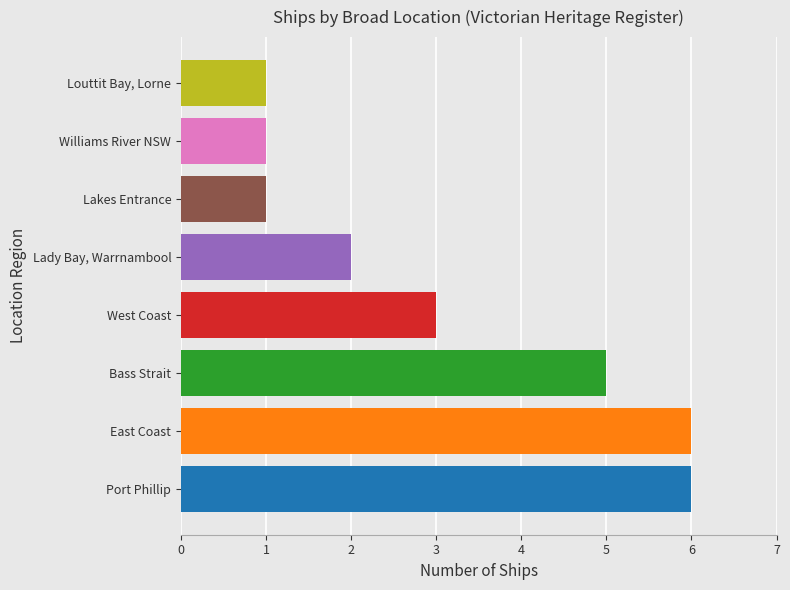

What is the value of the 7th bar from the left?

1